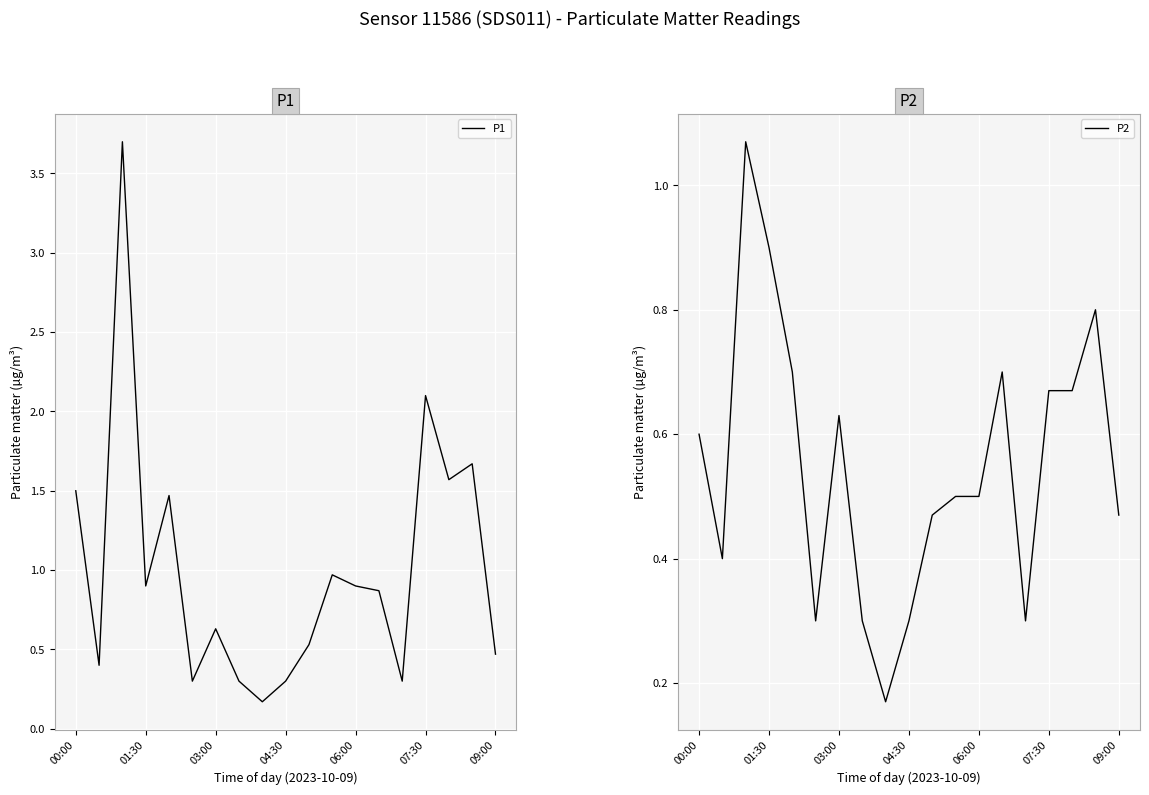

The value of P1 at 01:30 is 0.9. True or false?

True